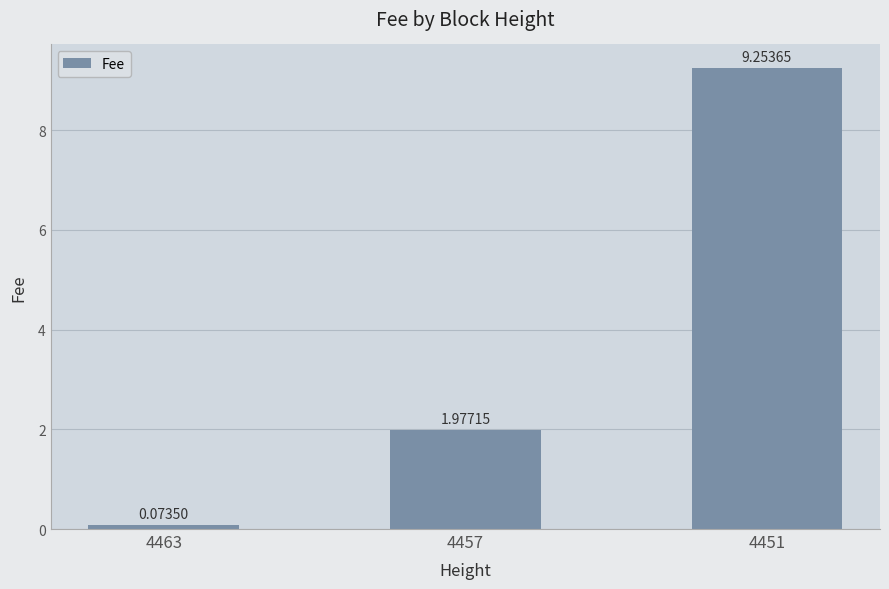

List the labels in order of value, smallest first.

4463, 4457, 4451